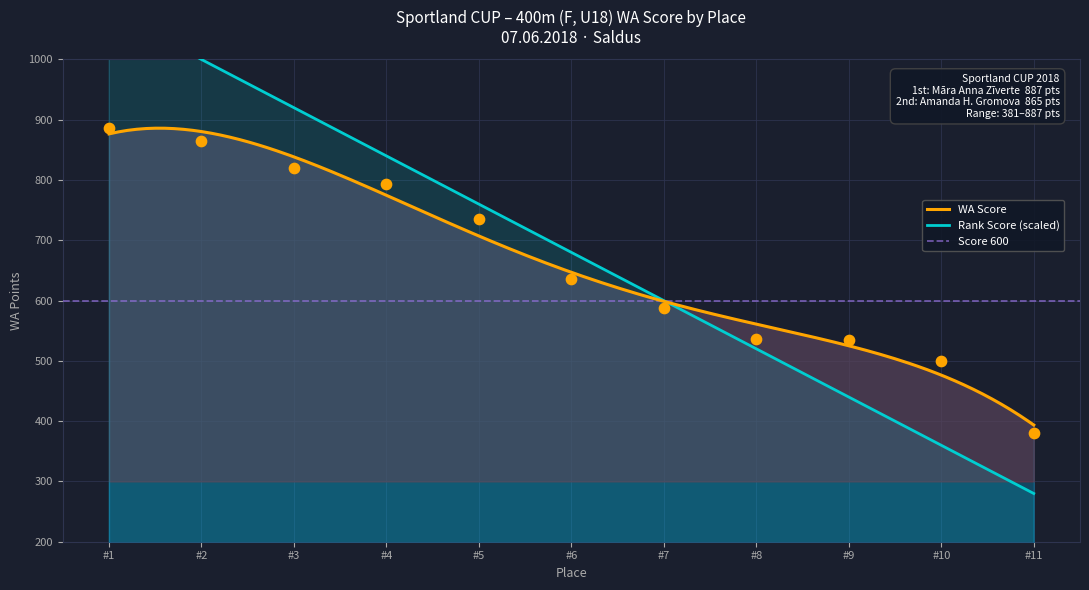

What is the maximum value for WA Score?

886.1